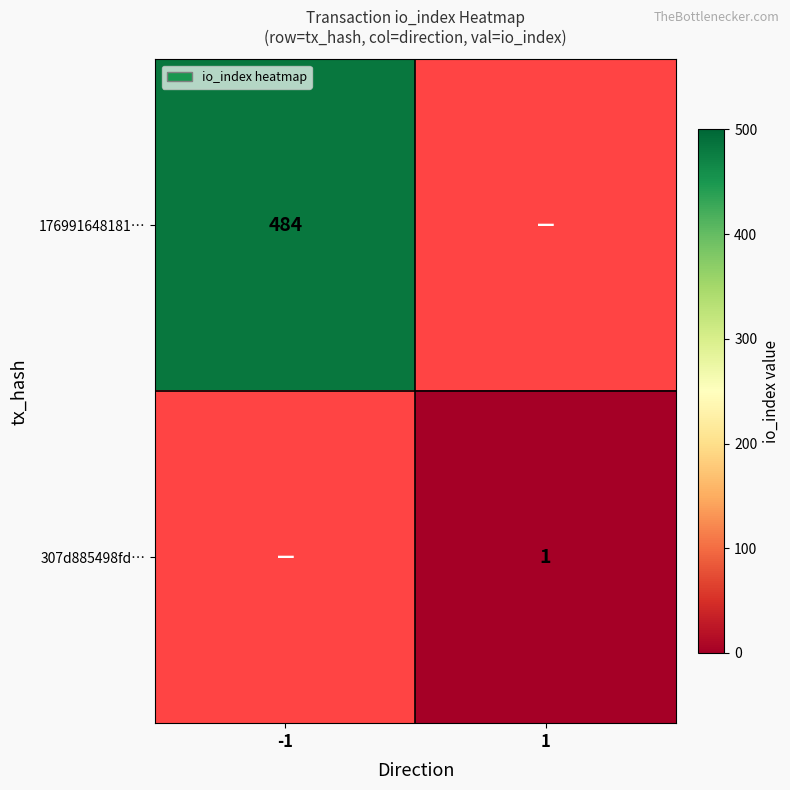

True or false: 176991648181… has a value of 484 at -1.

True